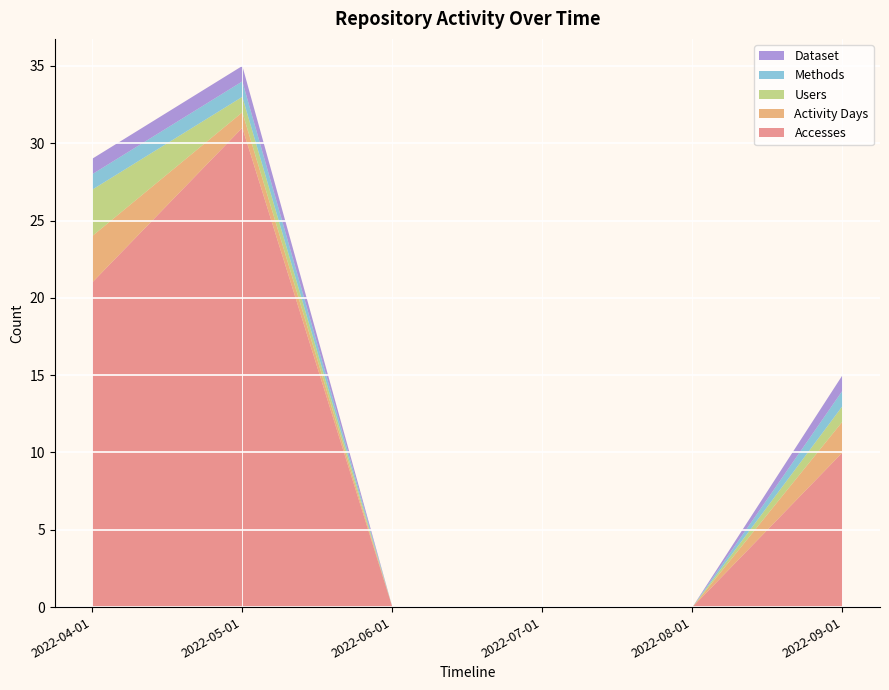

Reading left to right, what are all the values shown in this chart?

Accesses: 2022-04-01=21	2022-05-01=31	2022-06-01=0	2022-07-01=0	2022-08-01=0	2022-09-01=10
Activity Days: 2022-04-01=3	2022-05-01=1	2022-06-01=0	2022-07-01=0	2022-08-01=0	2022-09-01=2
Users: 2022-04-01=3	2022-05-01=1	2022-06-01=0	2022-07-01=0	2022-08-01=0	2022-09-01=1
Methods: 2022-04-01=1	2022-05-01=1	2022-06-01=0	2022-07-01=0	2022-08-01=0	2022-09-01=1
Dataset: 2022-04-01=1	2022-05-01=1	2022-06-01=0	2022-07-01=0	2022-08-01=0	2022-09-01=1